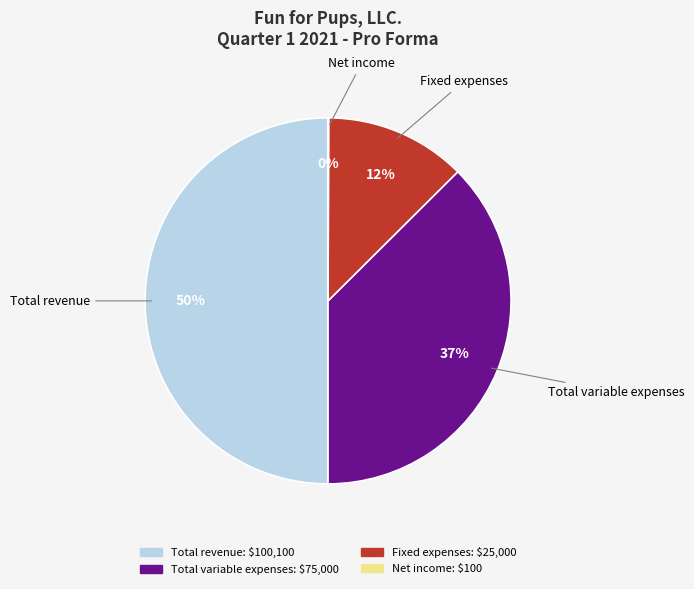

Which slice is the largest?

Total revenue